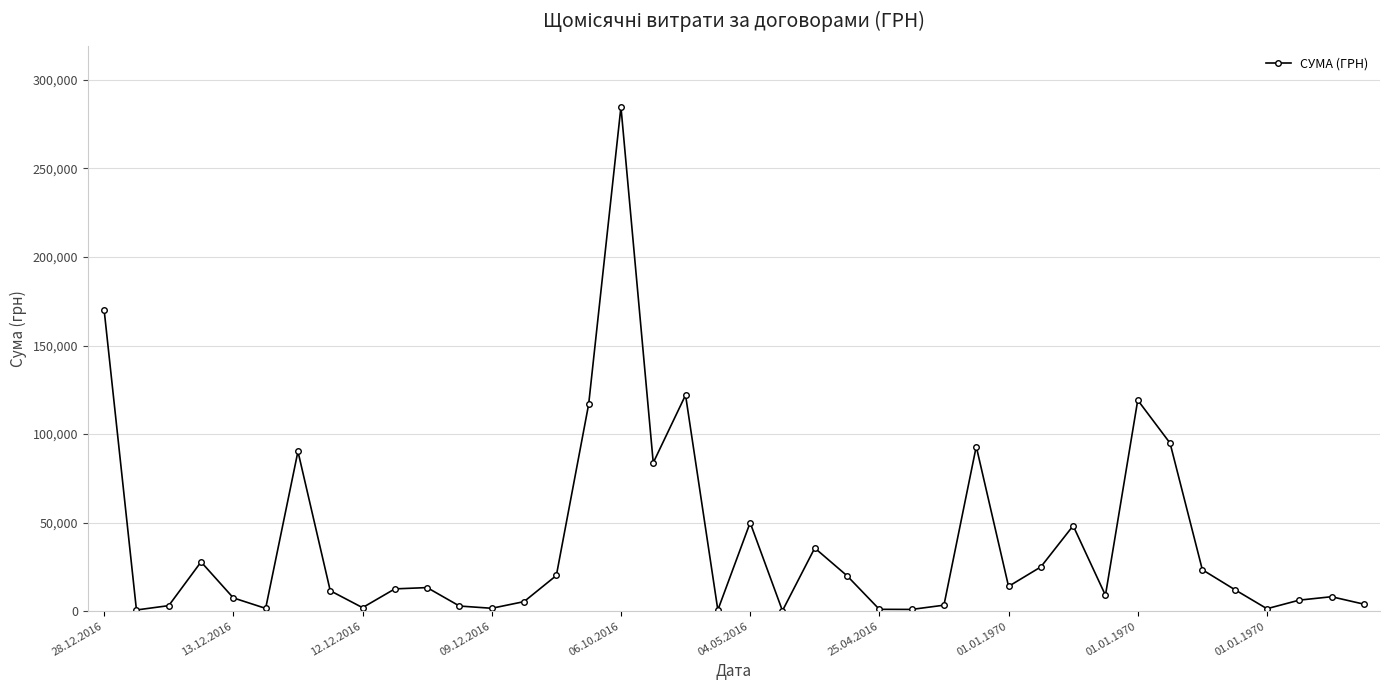

What is the difference between the second highest and minimum values?

169751.2